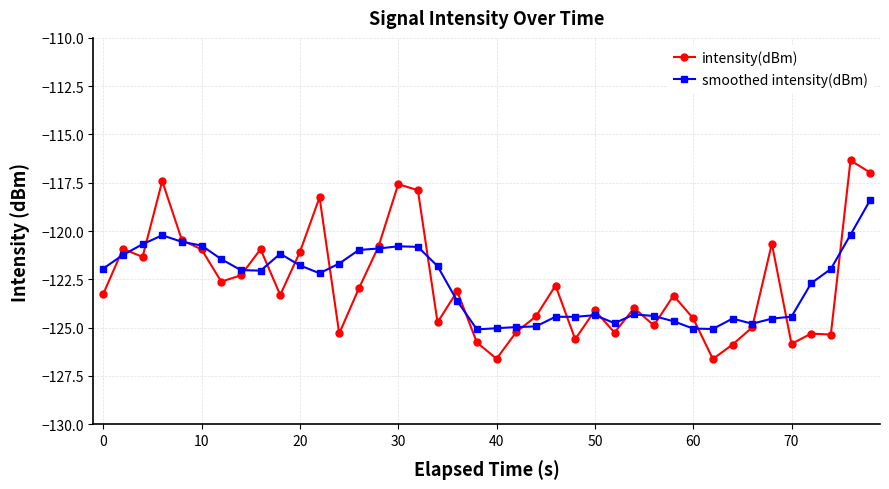

After their last crossing, which series has the higher values: smoothed intensity(dBm) or intensity(dBm)?

intensity(dBm)